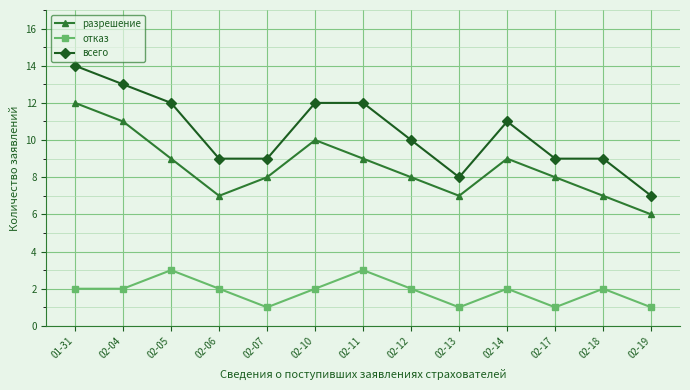

At which category is the sum across all series the highest?

01-31